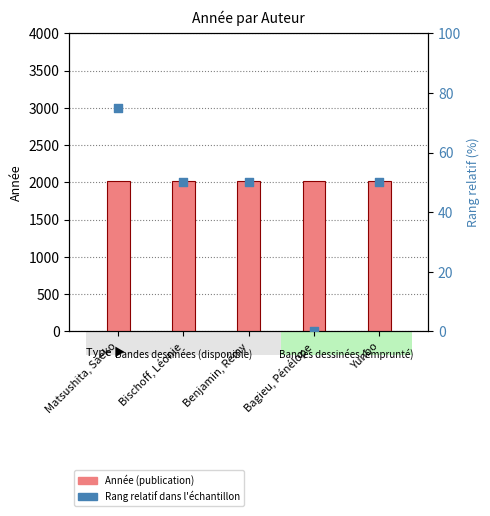

Which series has the widest spread of Y values?

Rang relatif